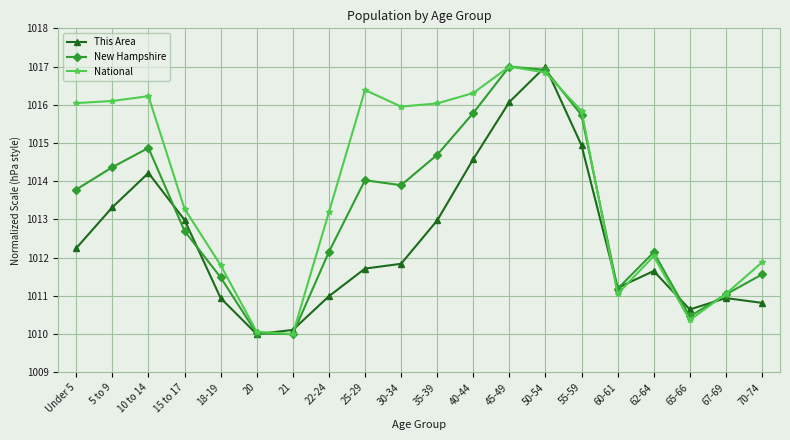

True or false: New Hampshire has a value of 1014.7 at 35-39.

True